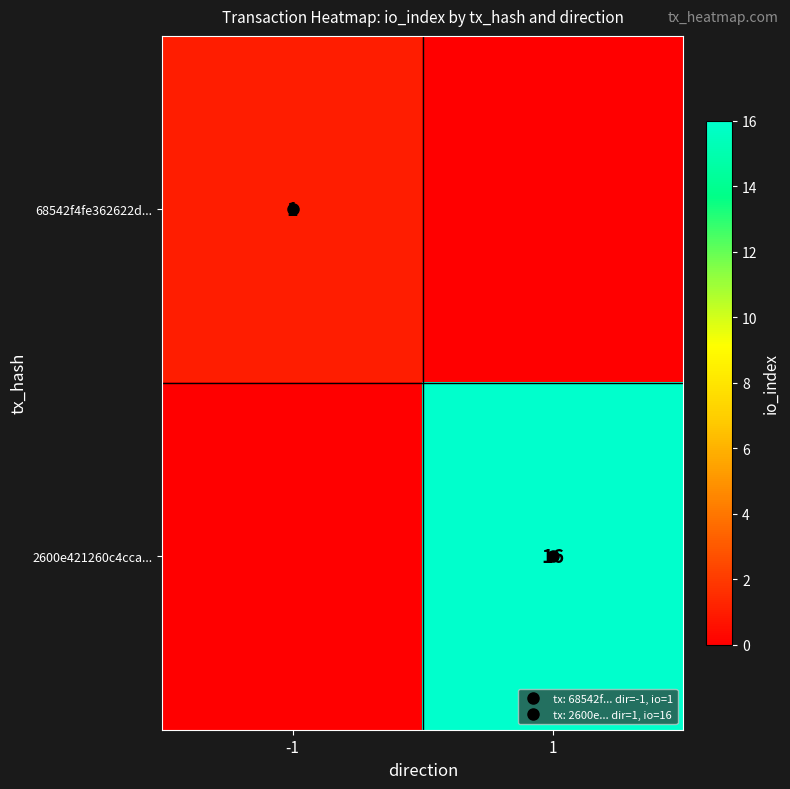

Is it true that 2600e421260c4cca... equals 28 at 1?

False